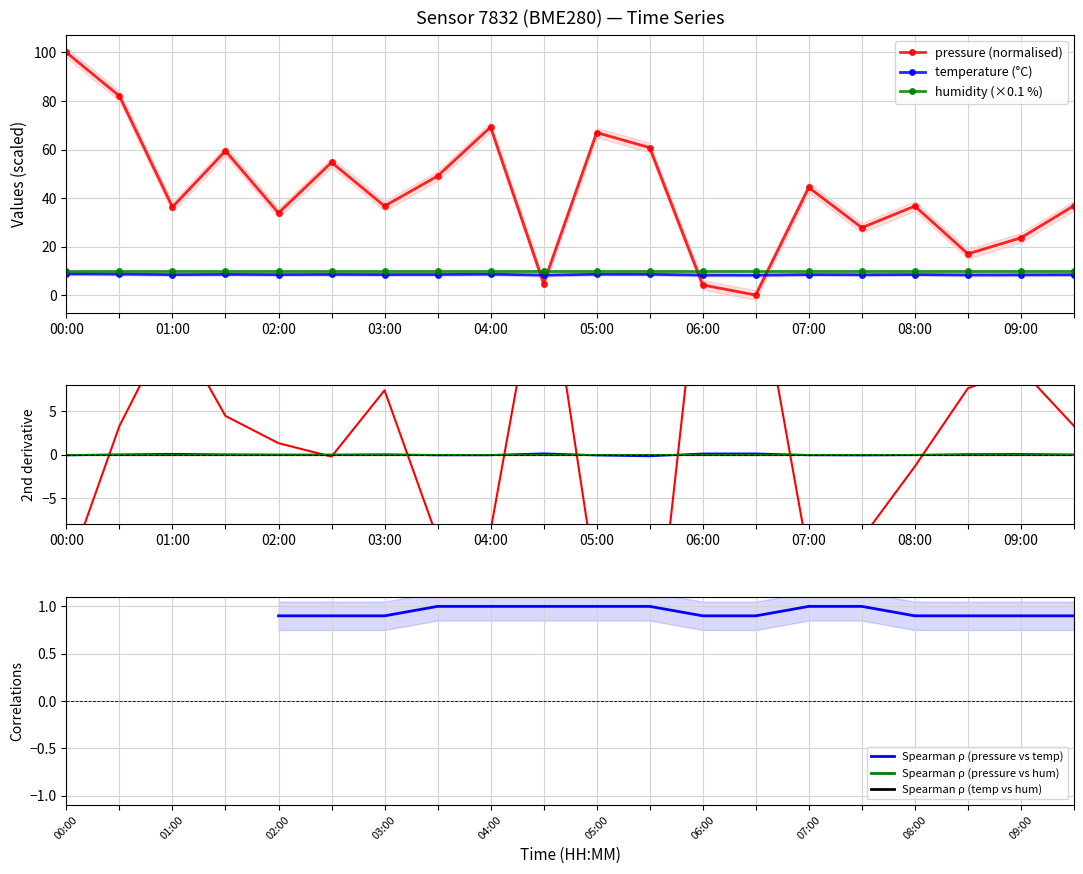

Which label corresponds to the largest value in the chart?

00:00